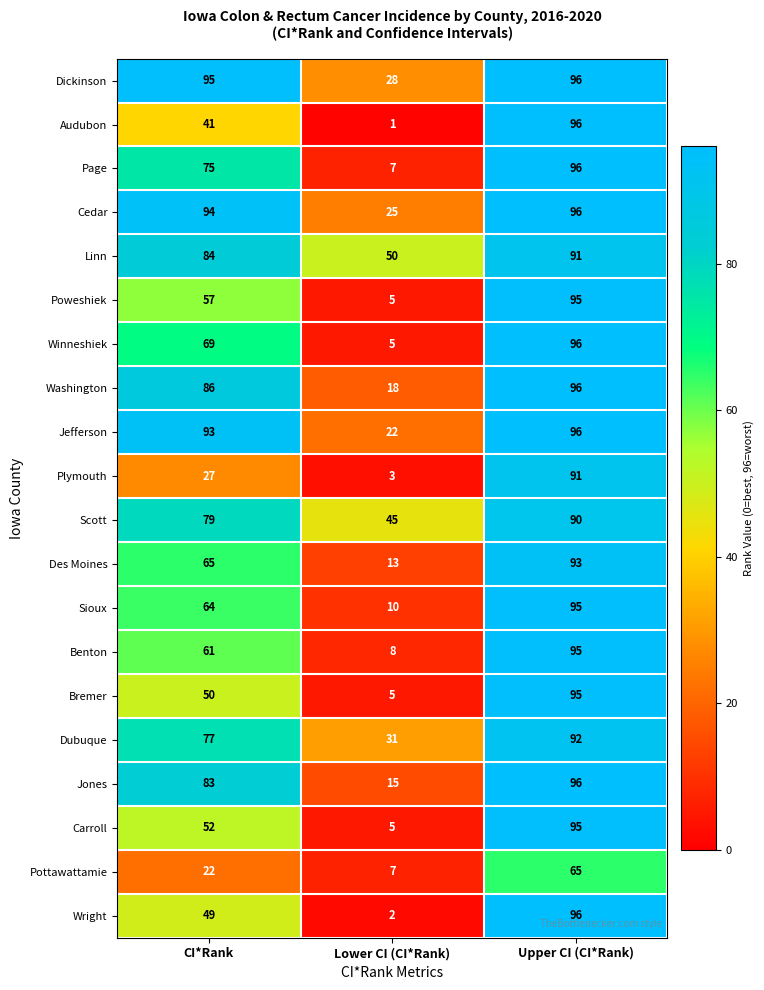

How many categories are shown in the chart?

3